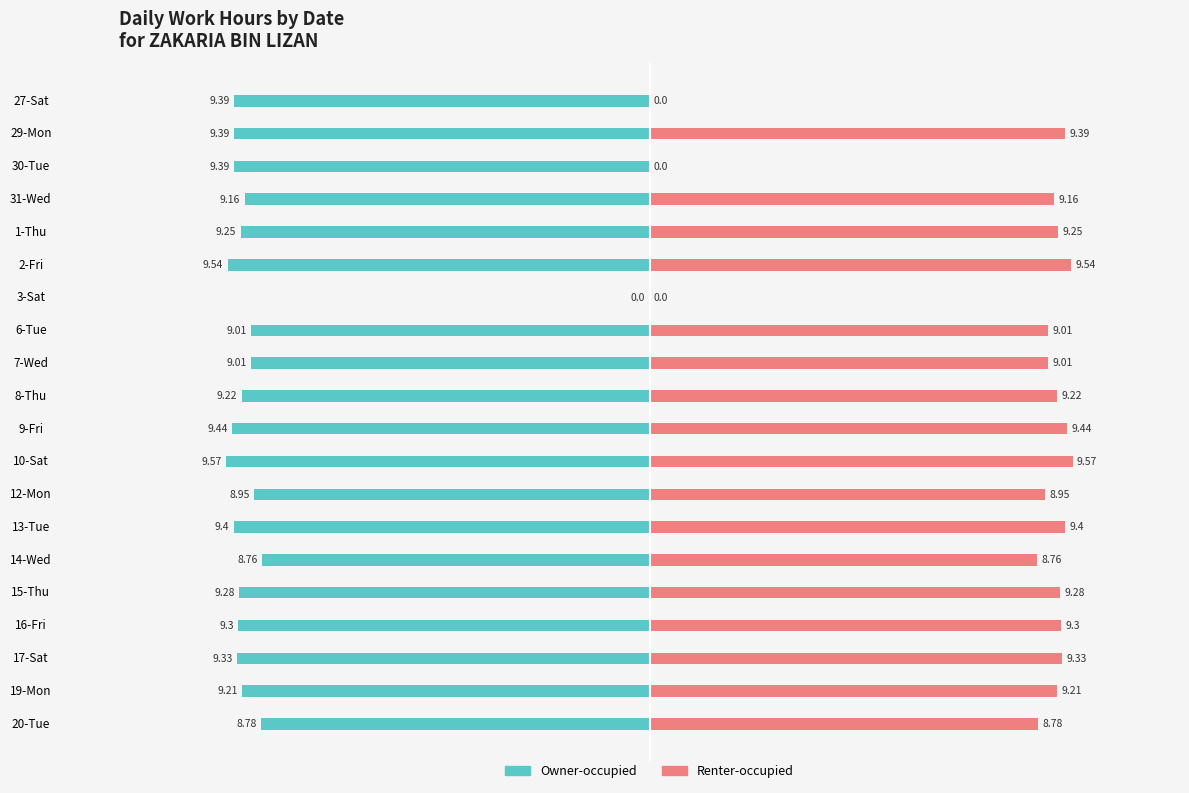

Are the bars grouped side by side (vs. stacked)?

Yes